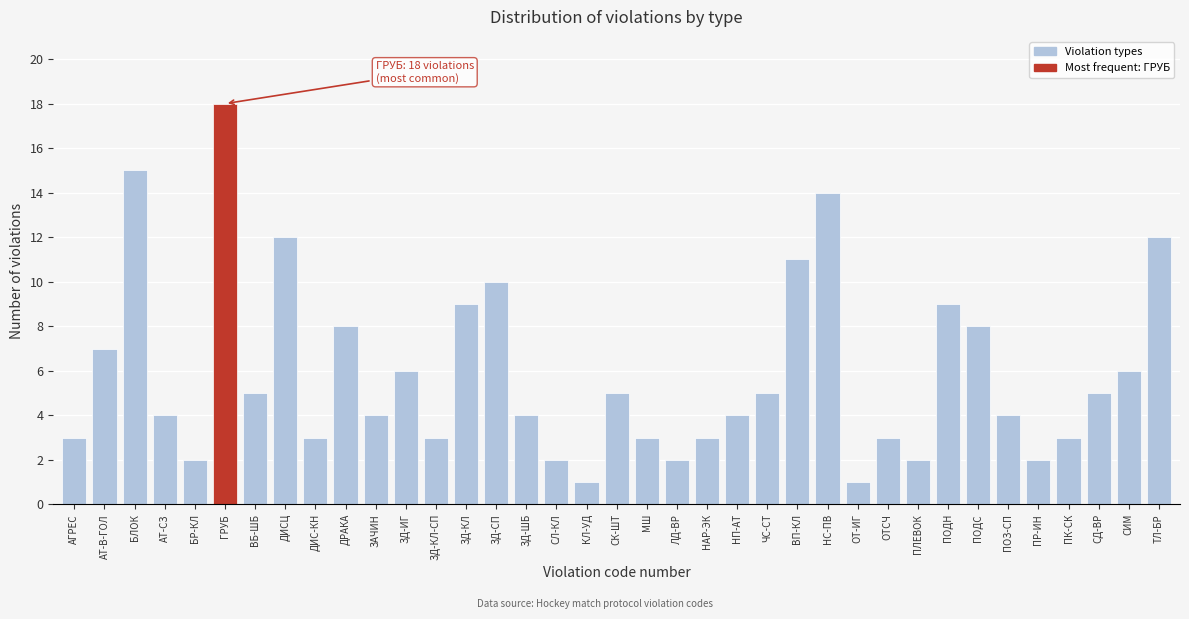

Which label corresponds to the largest value in the chart?

ГРУБ